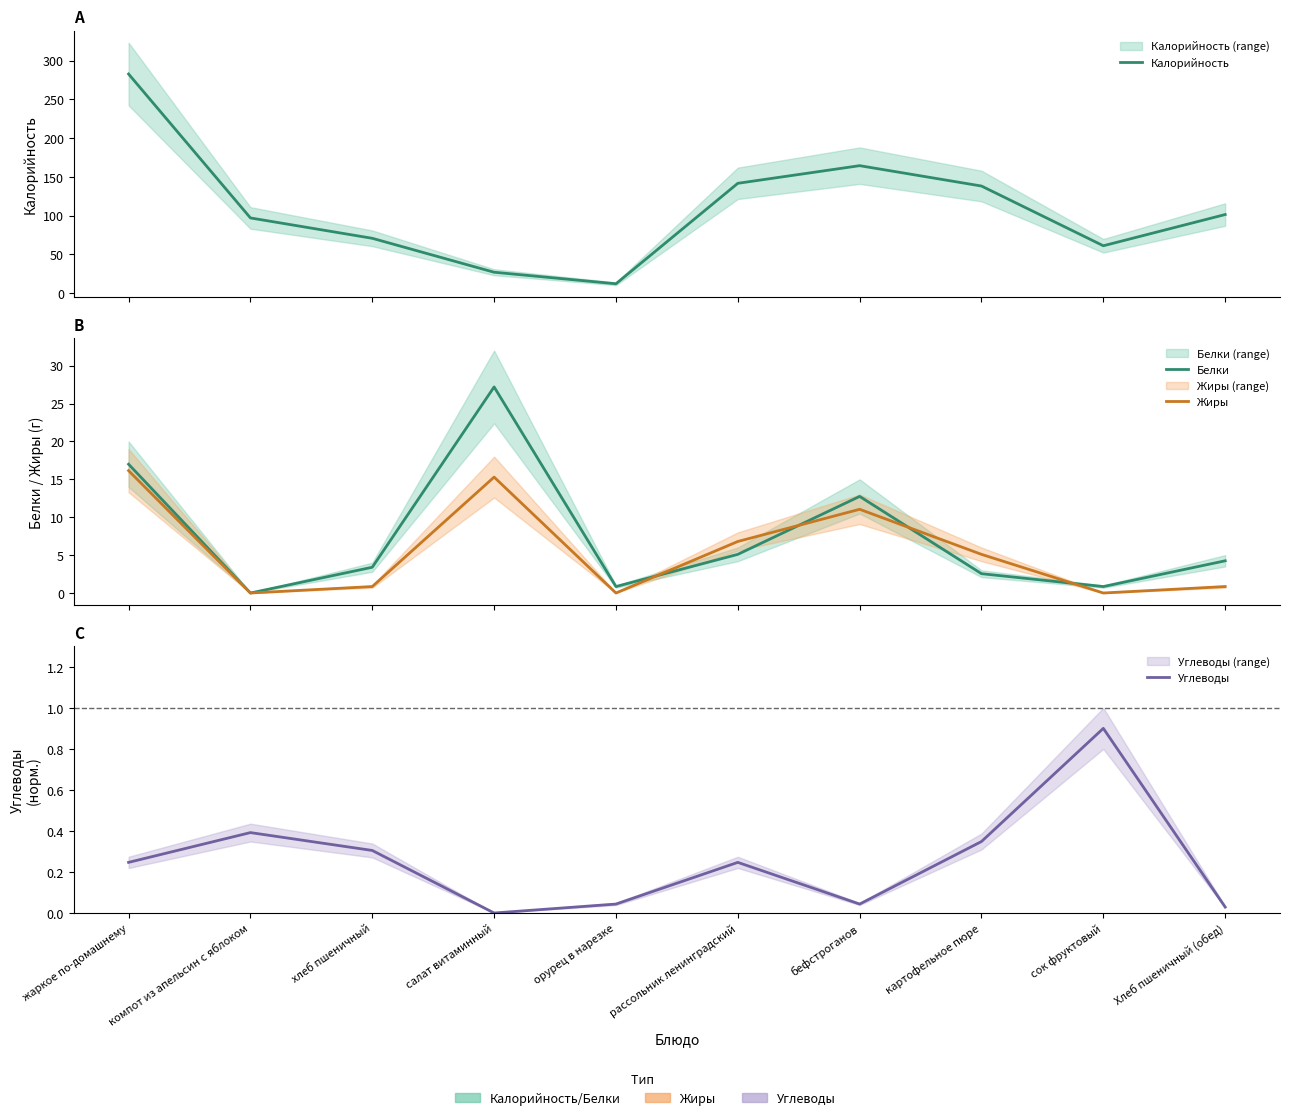

What is the difference between the highest and lowest values at компот из апельсин с яблоком?

97.1